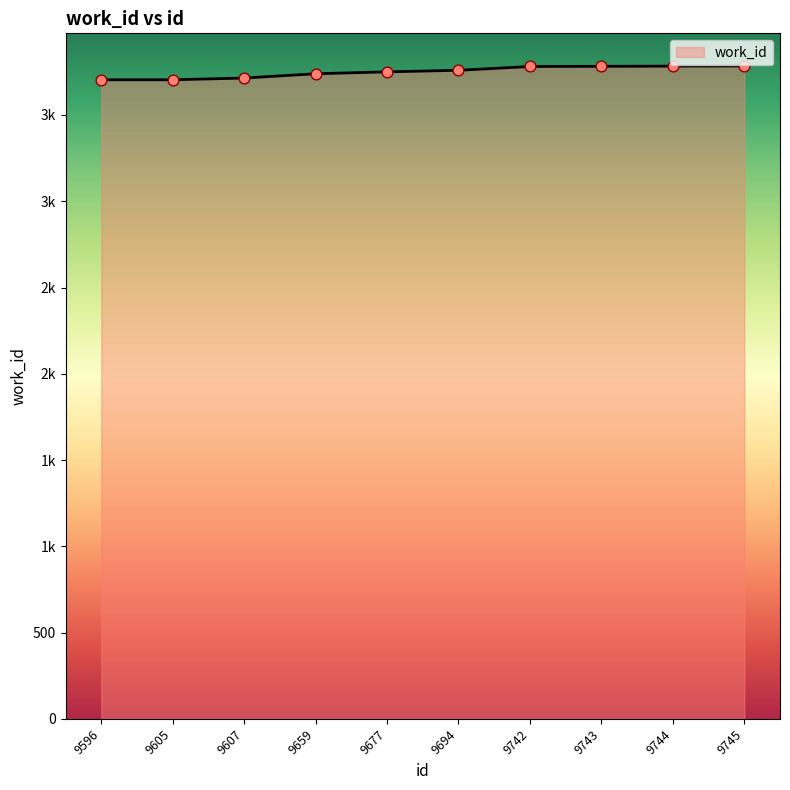

Approximately how many times larger is the value at 9659 compared to 9596?

1.0